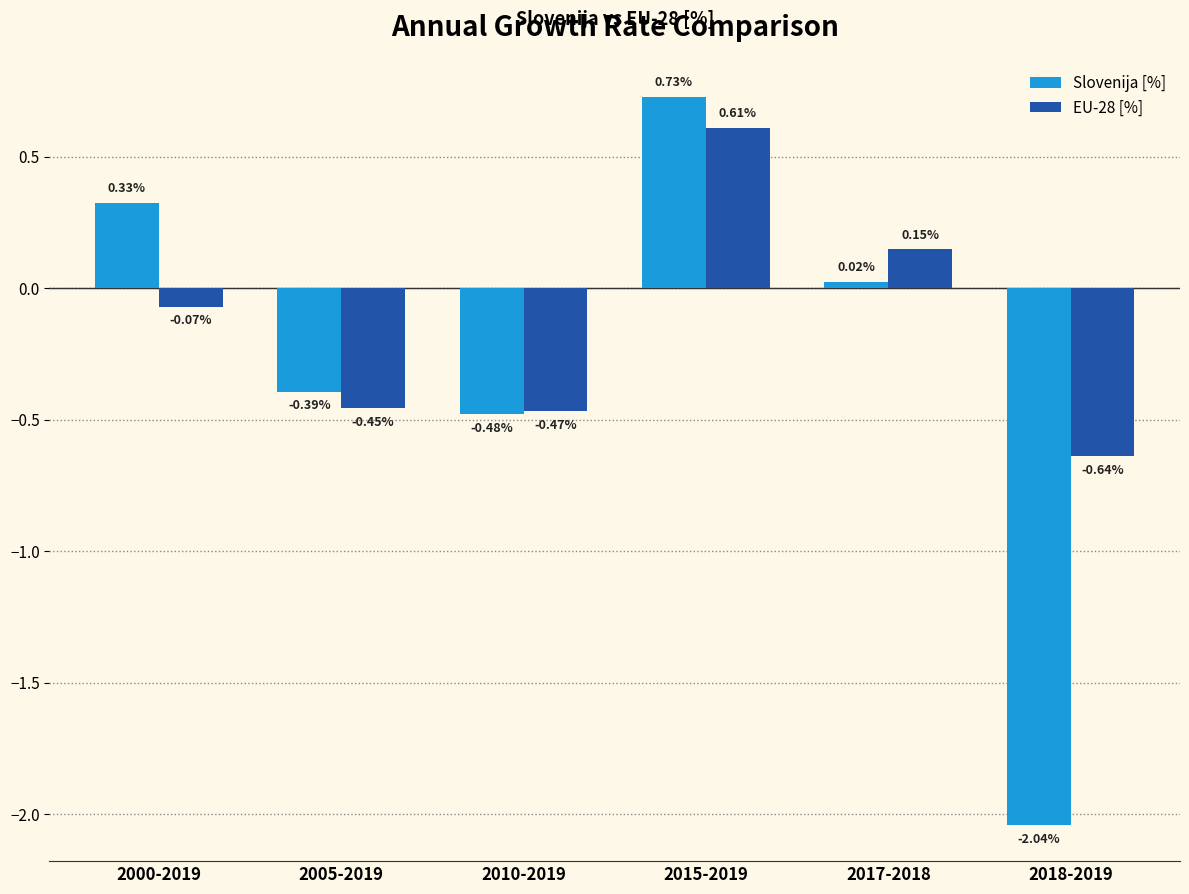

What is the label of the 1st bar from the left?

2000-2019